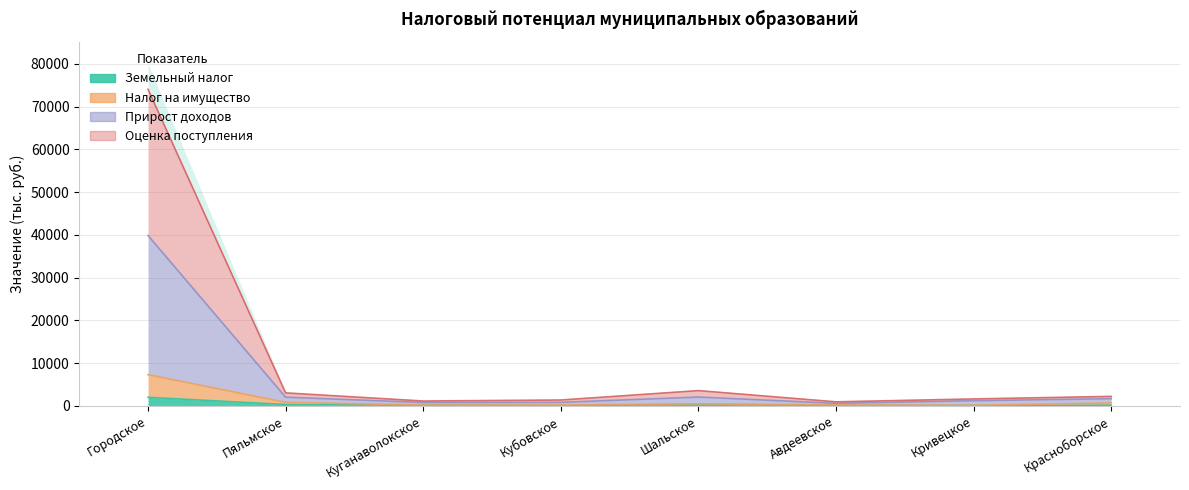

True or false: Налог на имущество has more than 1 interior local peaks.

False